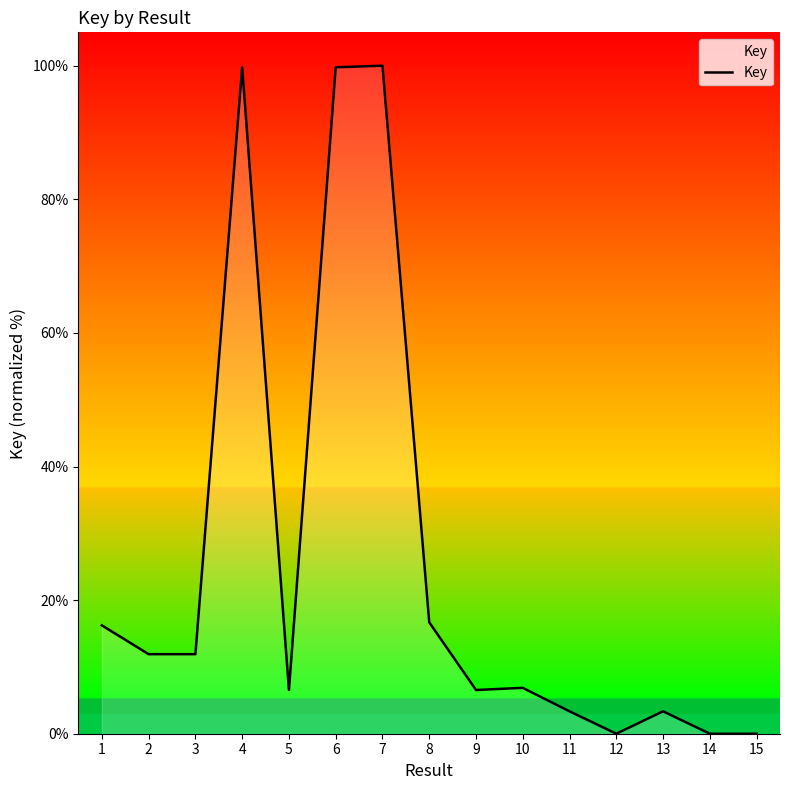

The chart shows a value of 0.0 at 14. True or false?

True